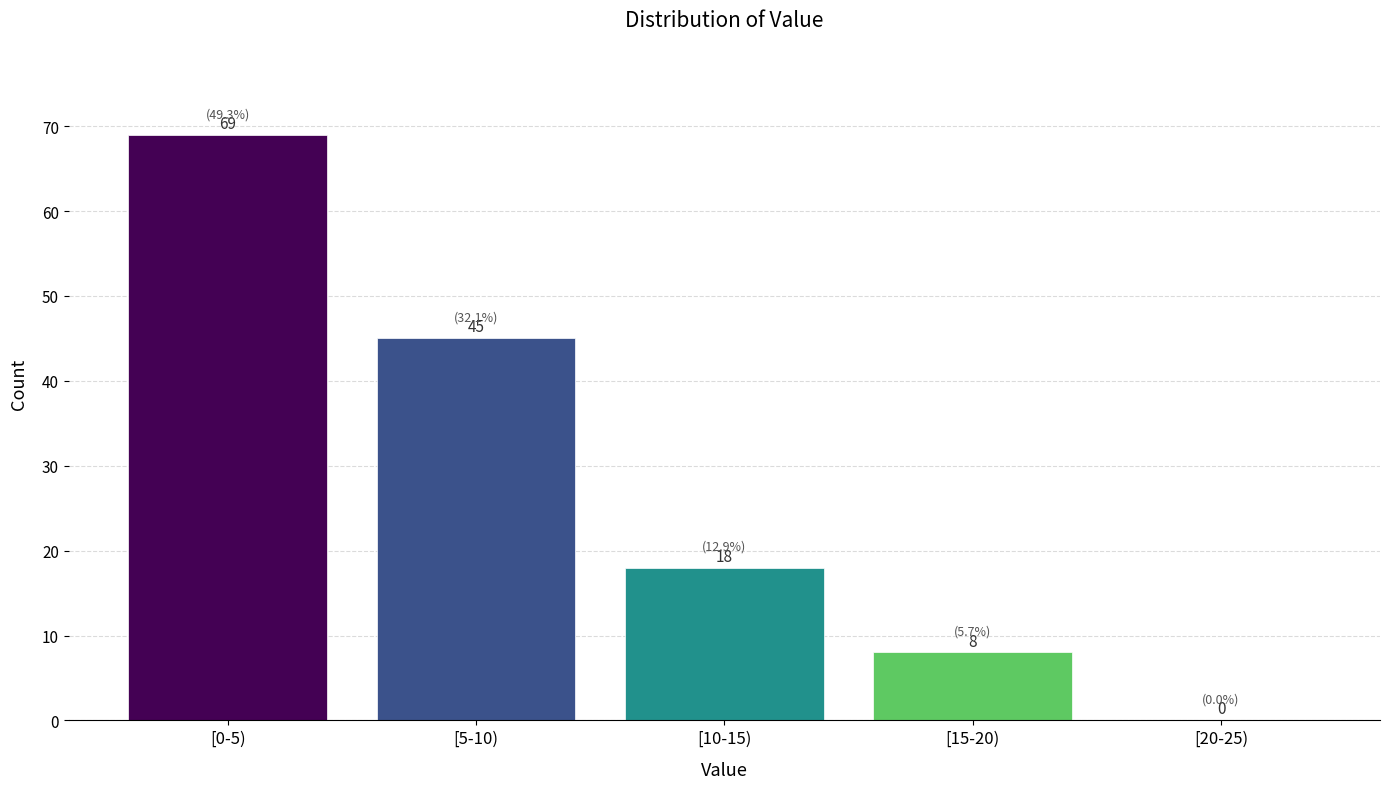

Reading left to right, extract all data points from this chart.

[0-5)=69	[5-10)=45	[10-15)=18	[15-20)=8	[20-25)=0